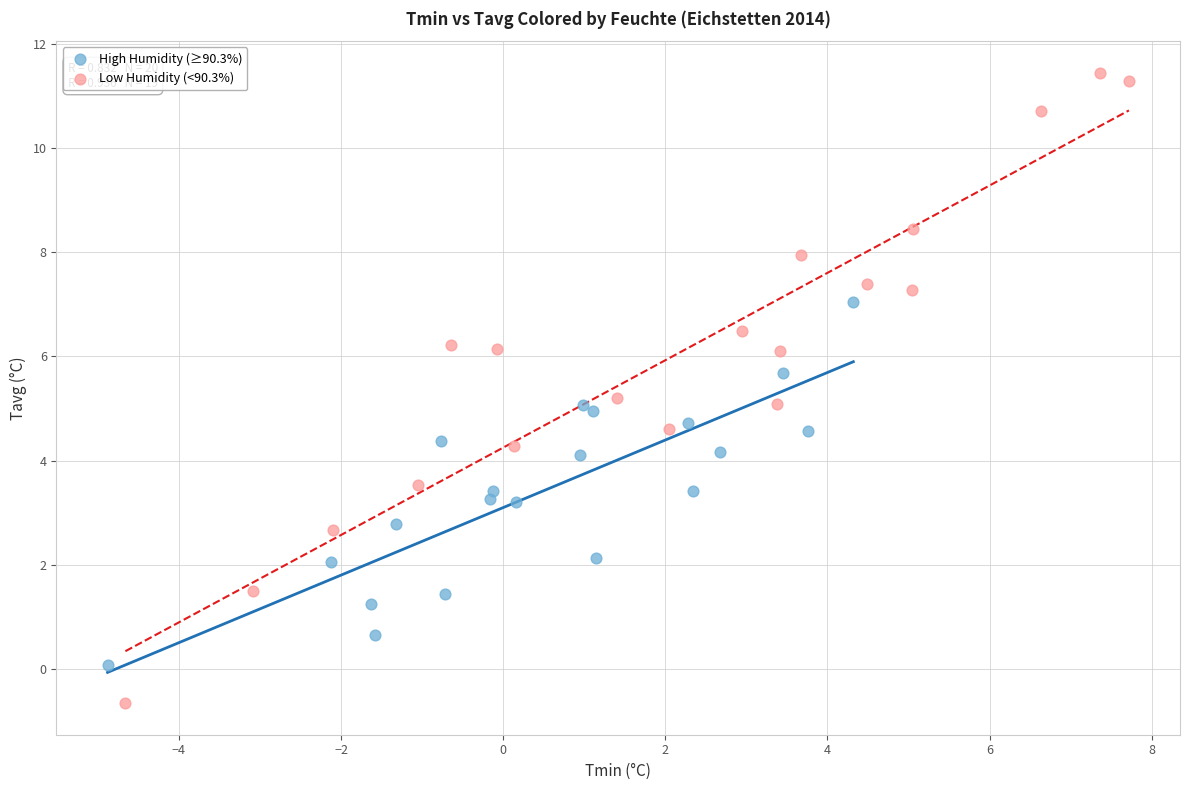

Which series has the largest Y range (max minus min)?

Low Humidity (<90.3%)